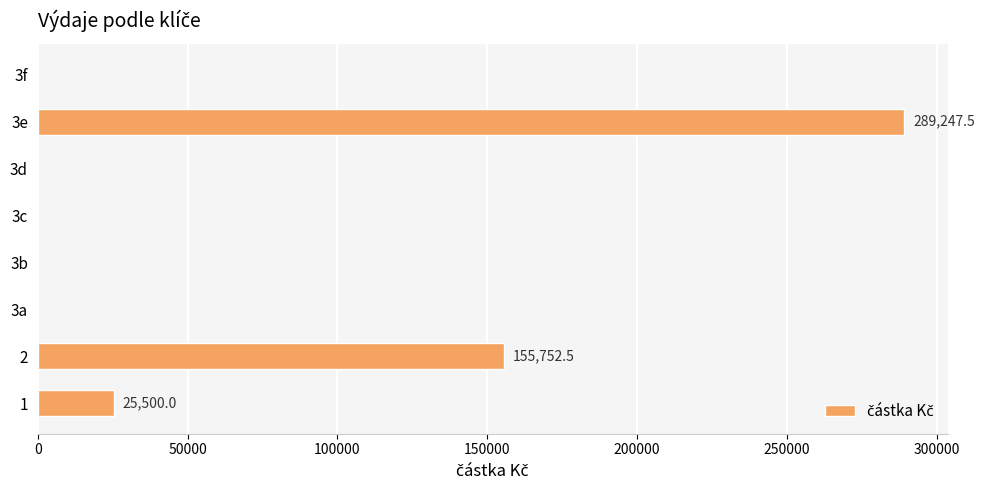

What is the maximum value shown in the chart?

289247.5